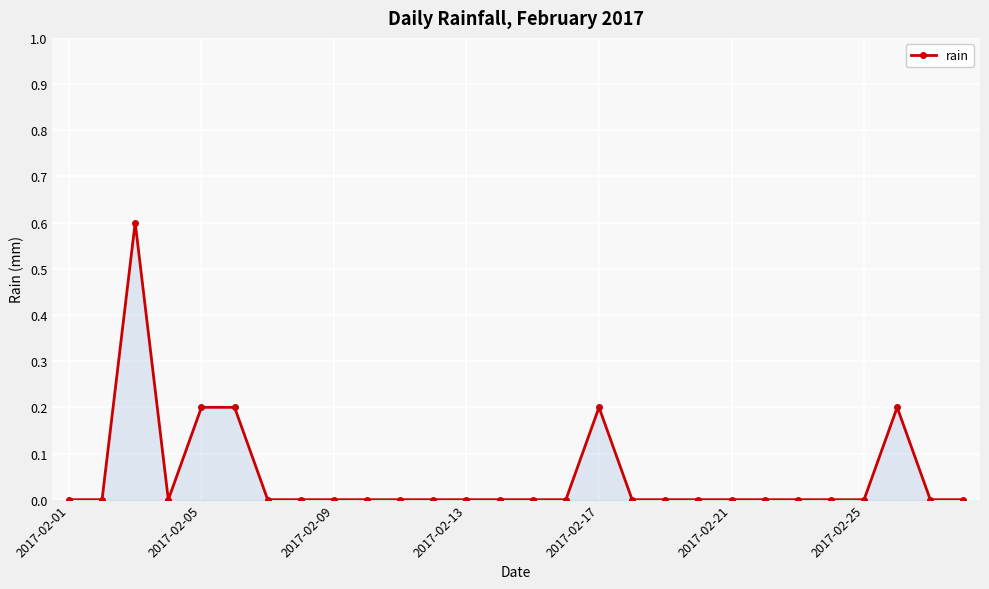

Reading right to left, transcribe all the data shown in this chart.

0.0	0.0	0.2	0.0	0.0	0.0	0.0	0.0	0.0	0.0	0.0	0.2	0.0	0.0	0.0	0.0	0.0	0.0	0.0	0.0	0.0	0.0	0.2	0.2	0.0	0.6	0.0	0.0